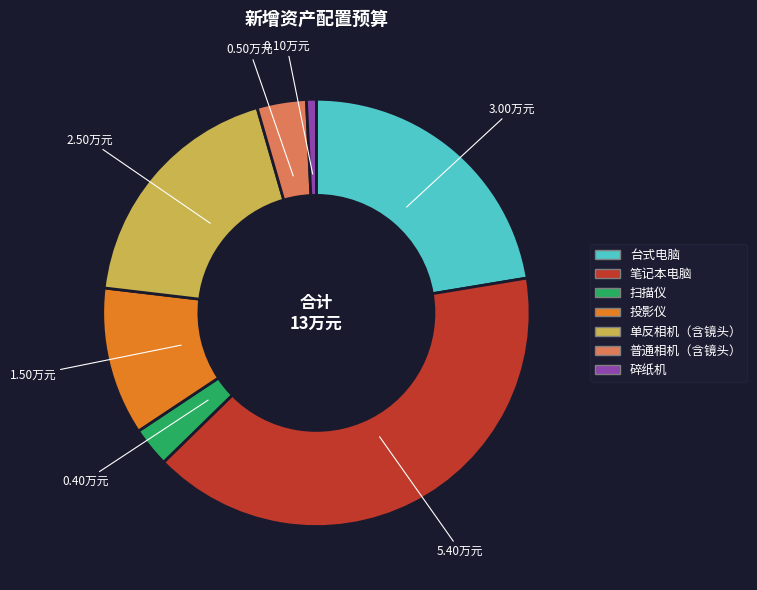

Does any single category account for the majority?

No